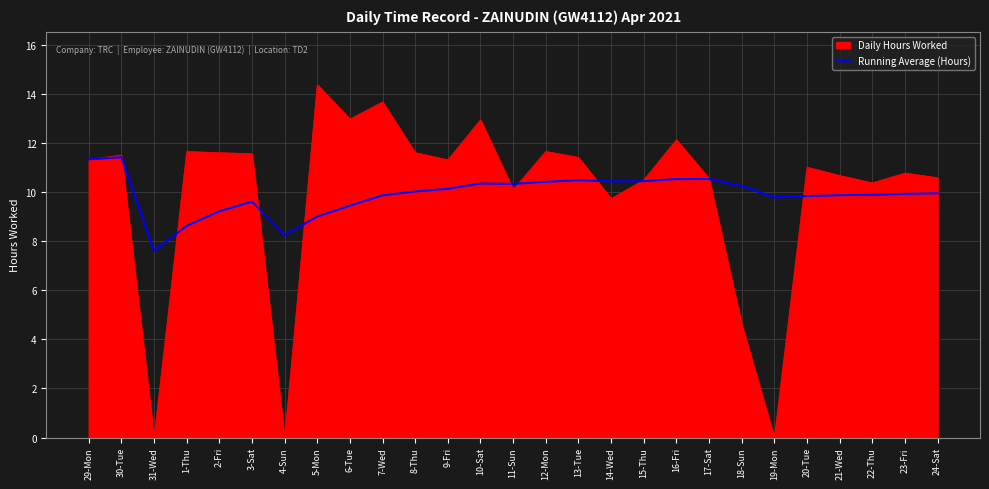

Which category has the lowest value in the Running Average (Hours) series?

31-Wed